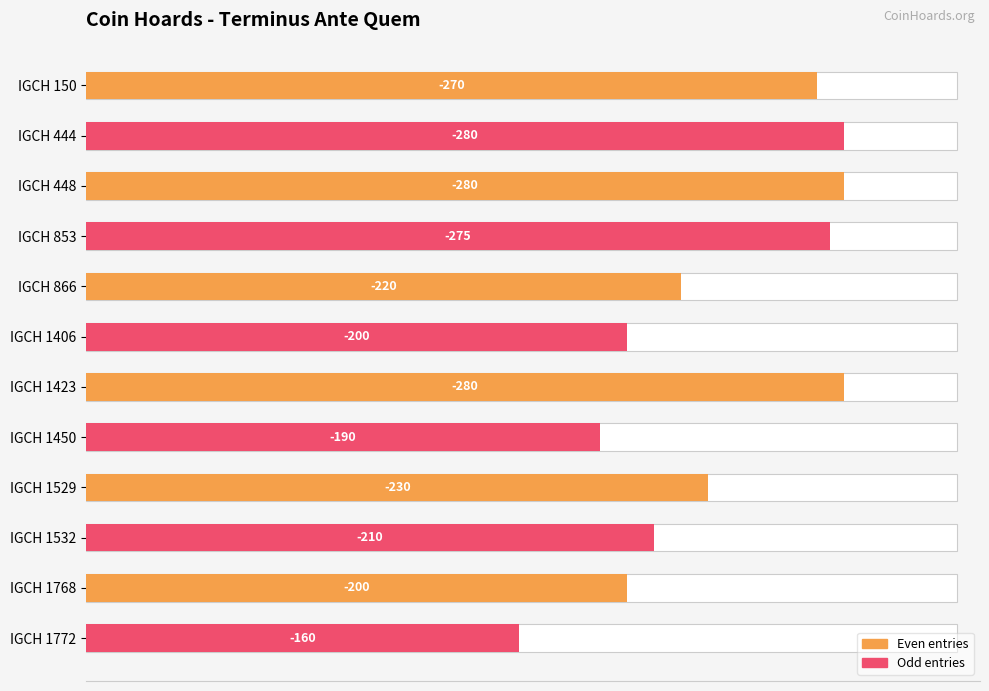

The value at IGCH 853 is 430. True or false?

False